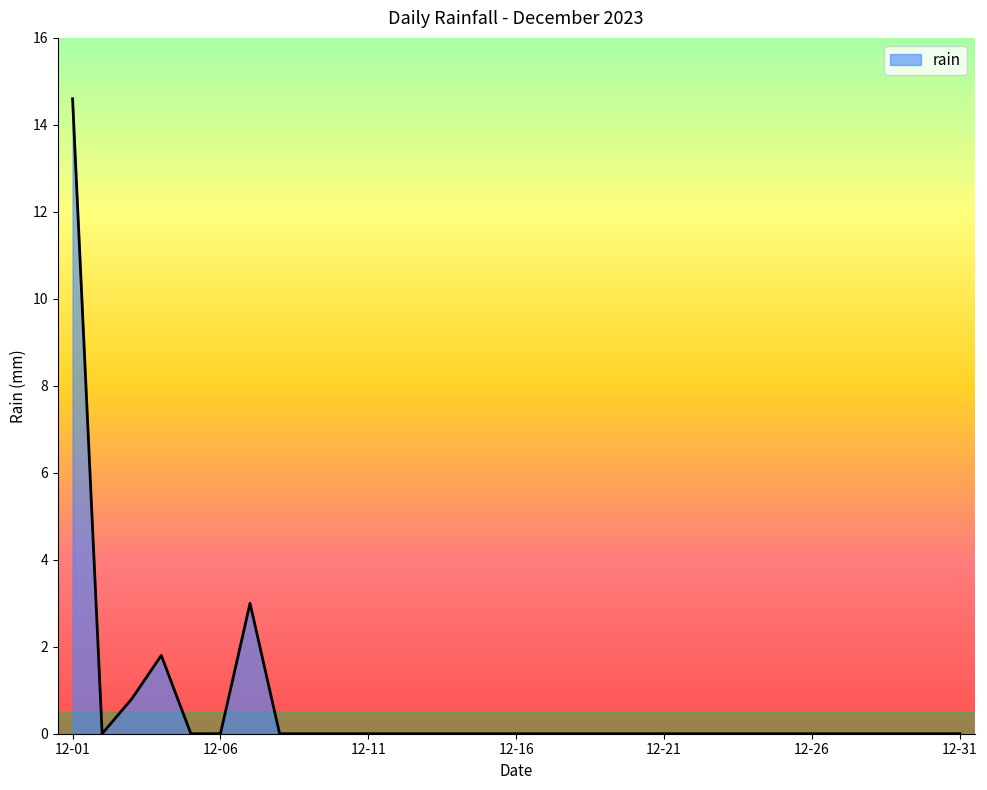

What is the maximum value shown in the chart?

14.6